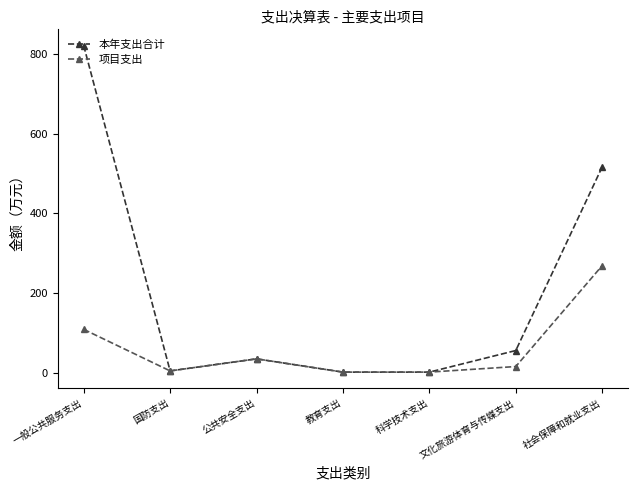

Which category has the highest value across all series?

一般公共服务支出